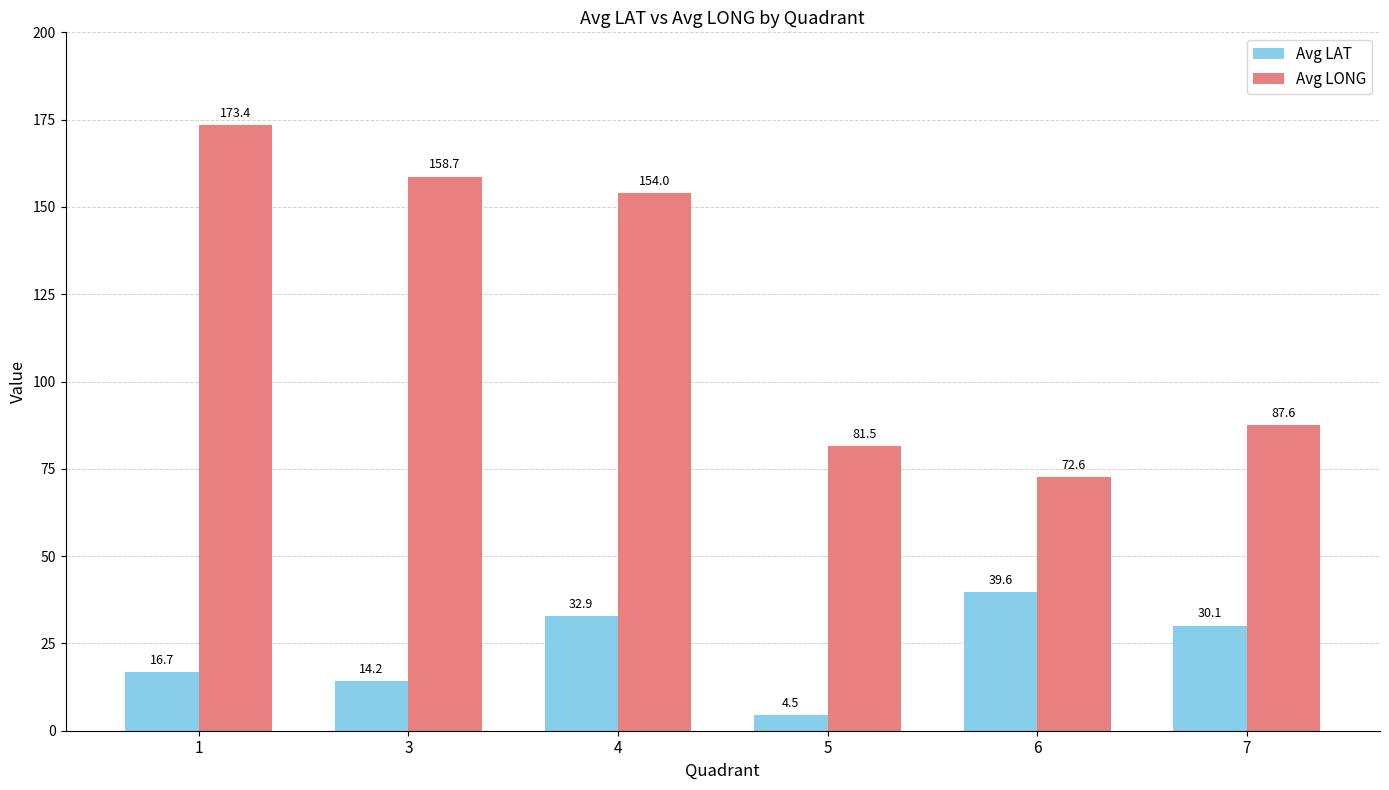

Reading left to right, list all the values displayed in this chart.

Avg LAT: 1=16.7	3=14.2	4=32.9	5=4.5	6=39.6	7=30.1
Avg LONG: 1=173.4	3=158.7	4=154.0	5=81.5	6=72.6	7=87.6